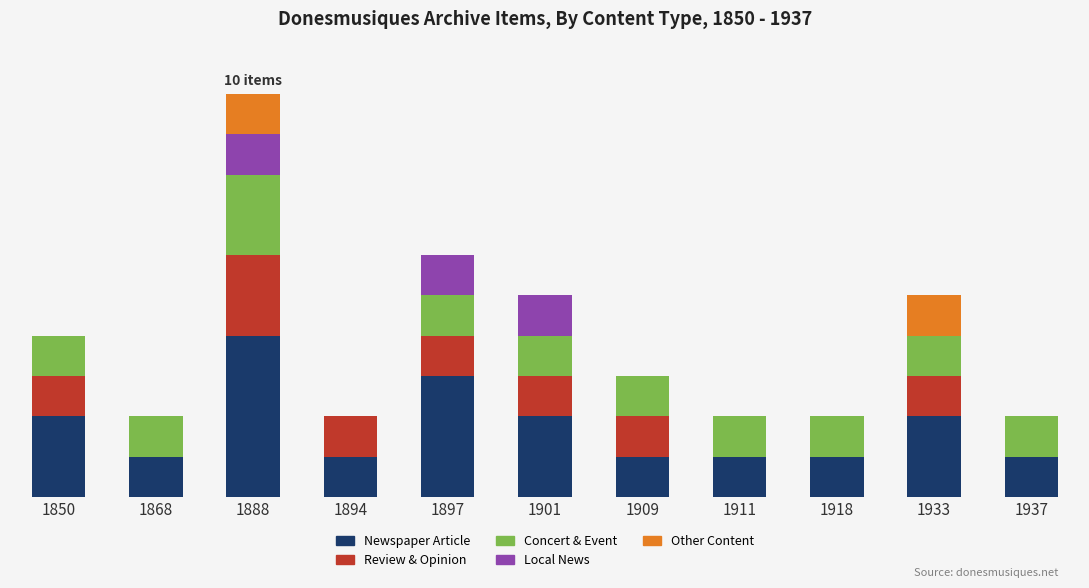

Does the chart contain stacked bars?

Yes